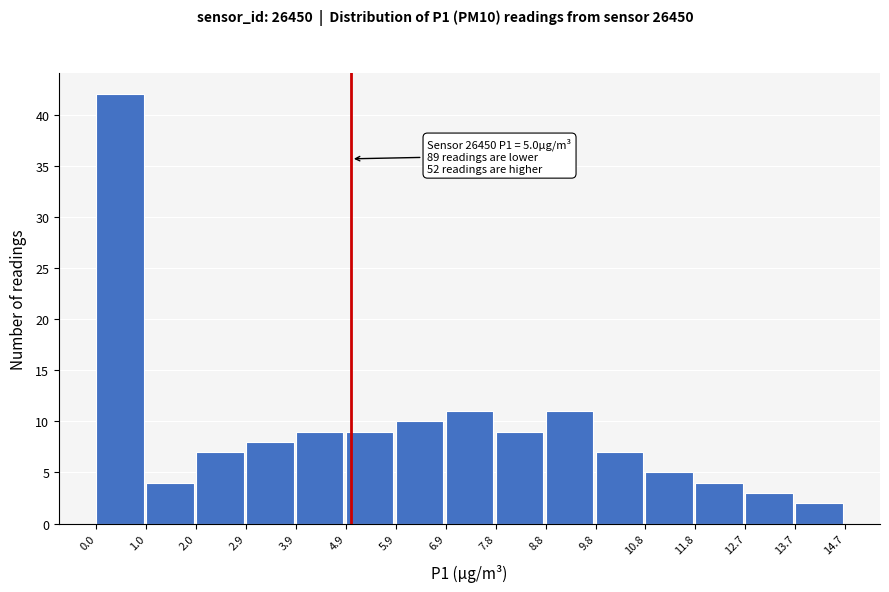

Which range on the x-axis has the tallest bar?

0.0 to 1.0